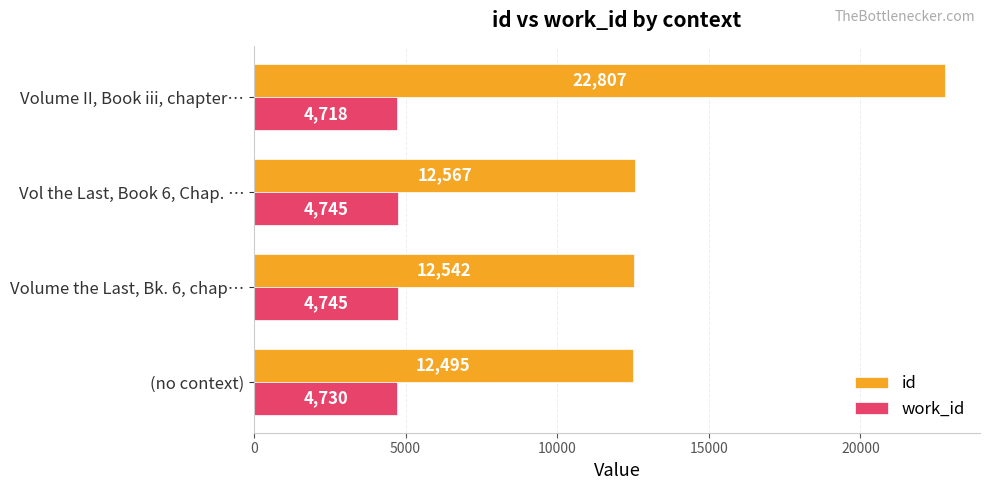

The value of id at Volume II, Book iii, chapter… is 22807. True or false?

True